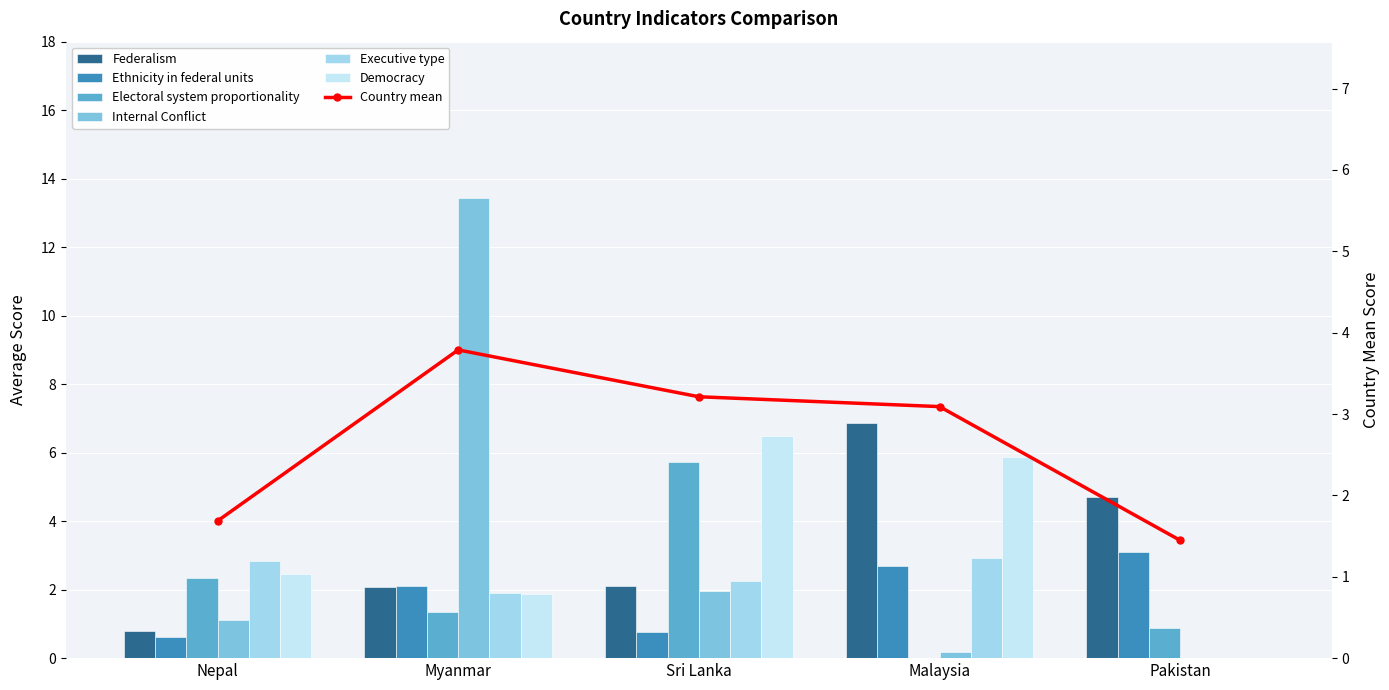

At which label does Executive type first exceed 2?

Nepal